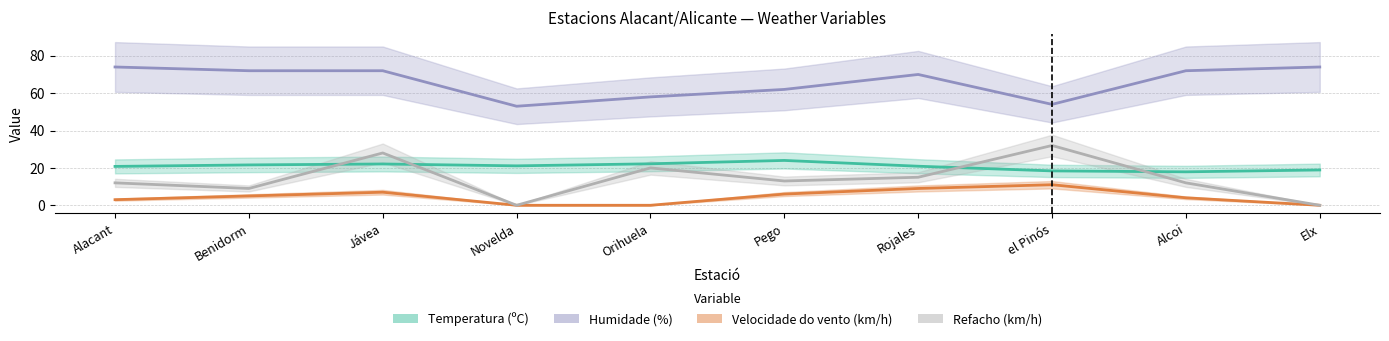

The value of Humidade (%) at Rojales is 70.0. True or false?

True